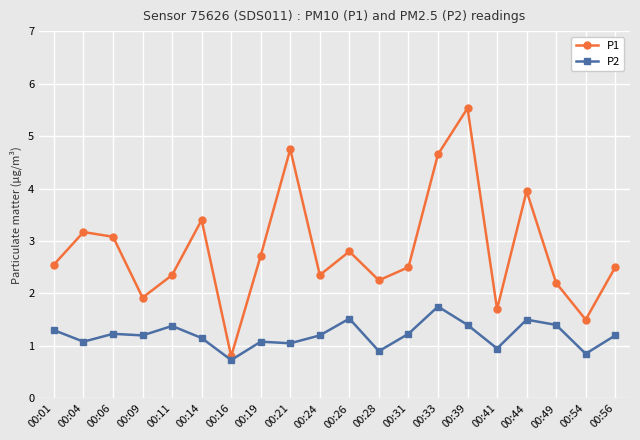

At which category does the chart reach its peak across all series?

00:39